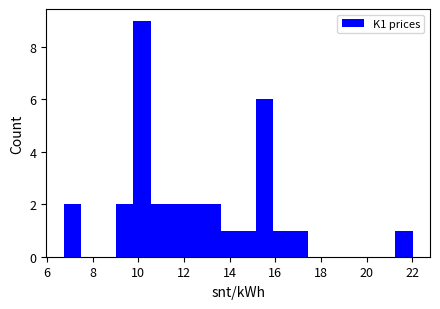

Read against the x-axis, roughly where is the centre of the tallest bar?

10.2